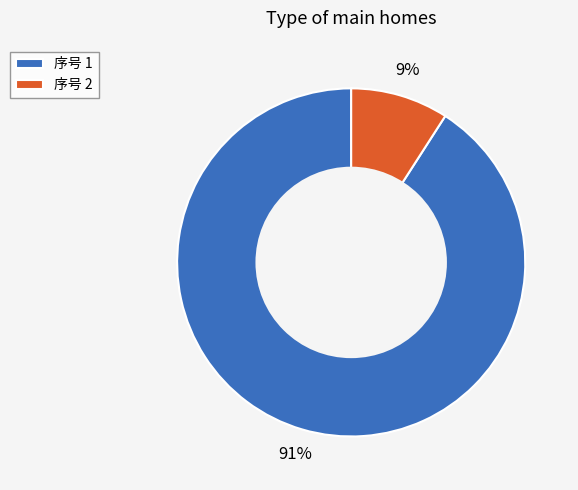

What is the majority slice?

序号 1